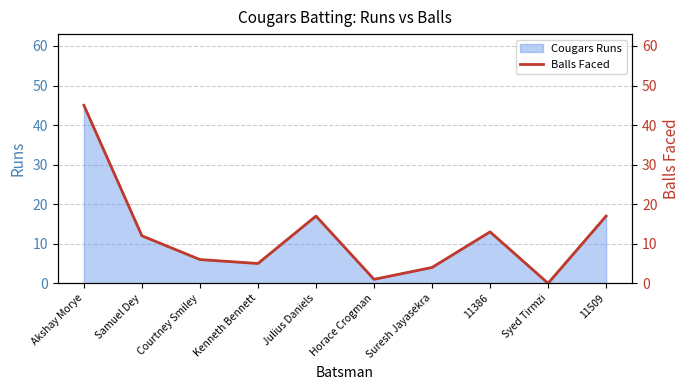

What is the difference between the values at Syed Tirmzi and Samuel Dey?

12